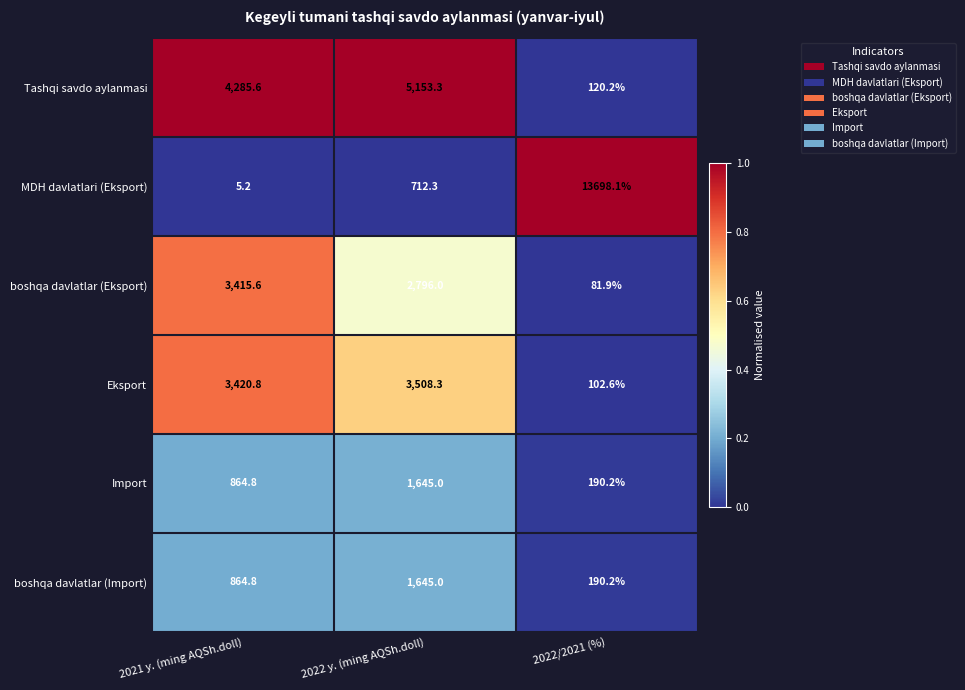

Which series has the largest total across all categories?

MDH davlatlari (Eksport)